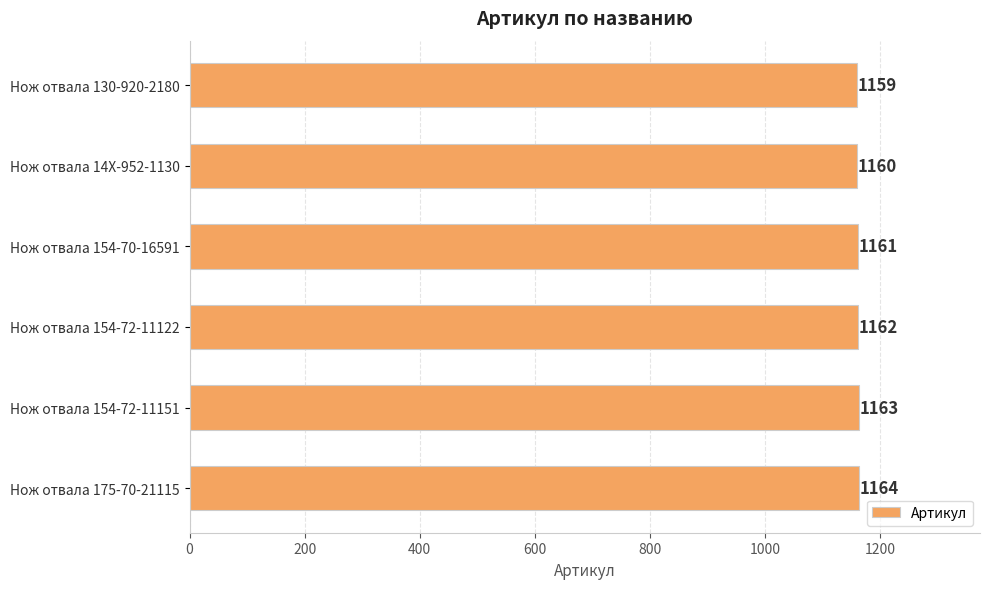

Reading bottom to top, extract all data points from this chart.

1164	1163	1162	1161	1160	1159